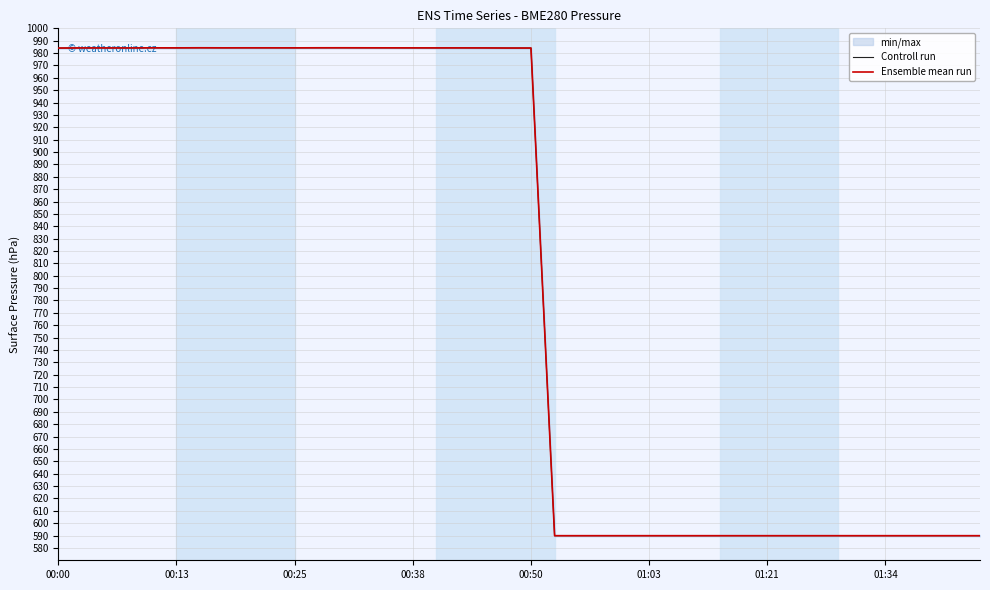

Reading left to right, transcribe all the data shown in this chart.

Controll run: 984.1	984.2	984.2	984.1	984.2	984.2	984.3	984.2	984.3	984.2	984.2	984.3	984.3	984.3	984.2	984.2	984.2	984.2	984.2	984.1	984.1	589.9	589.9	589.9	589.9	589.9	589.9	589.9	589.9	589.9	589.9	589.9	589.9	589.9	589.9	589.9	589.9	589.9	589.9	589.9
Ensemble mean run: 984.1	984.2	984.2	984.1	984.2	984.2	984.3	984.2	984.3	984.2	984.2	984.3	984.3	984.3	984.2	984.2	984.2	984.2	984.2	984.1	984.1	589.9	589.9	589.9	589.9	589.9	589.9	589.9	589.9	589.9	589.9	589.9	589.9	589.9	589.9	589.9	589.9	589.9	589.9	589.9